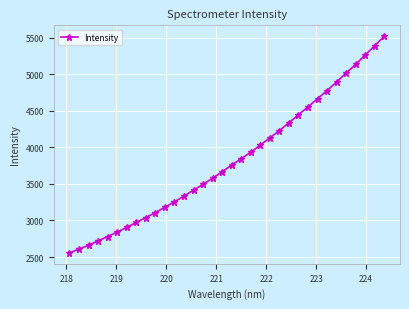

What is the difference between the maximum and minimum values?

2966.3